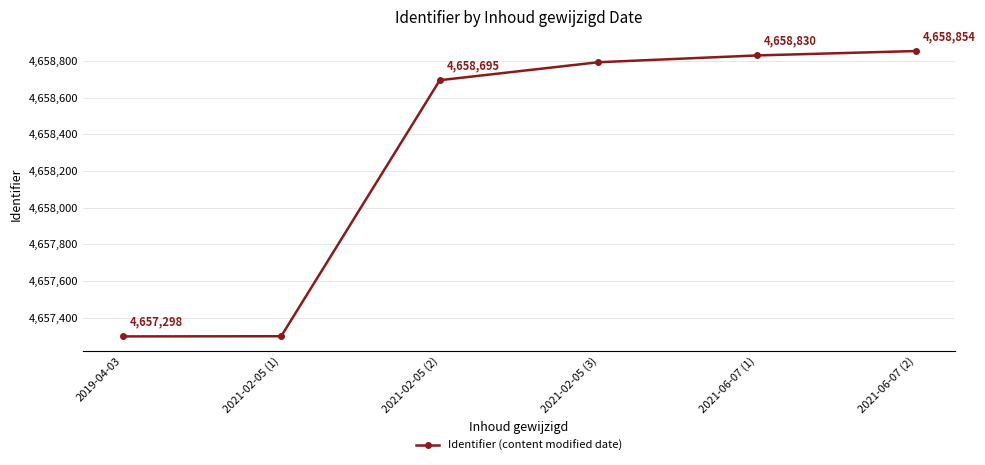

Reading left to right, extract all data points from this chart.

4657298	4657299	4658695	4658793	4658830	4658854